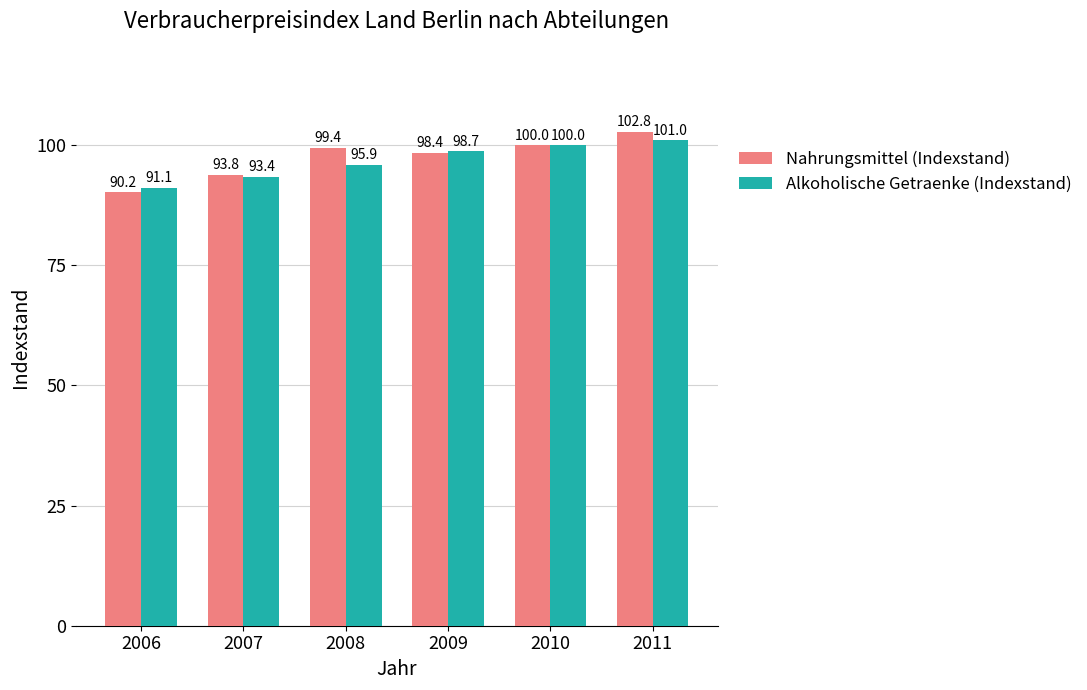

Is it true that Nahrungsmittel (Indexstand) equals 64.3 at 2007?

False